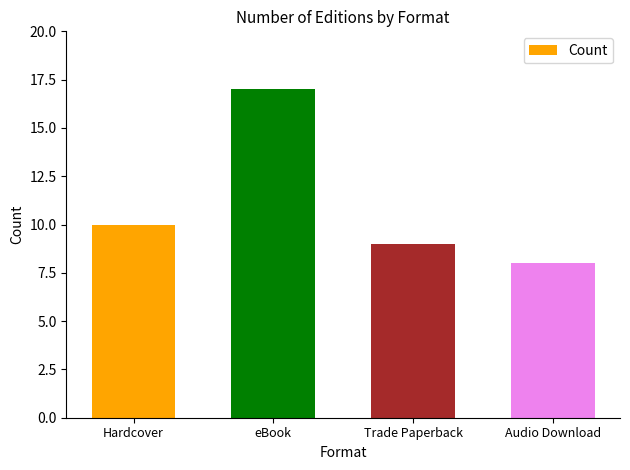

What is the difference between the maximum and minimum values?

9